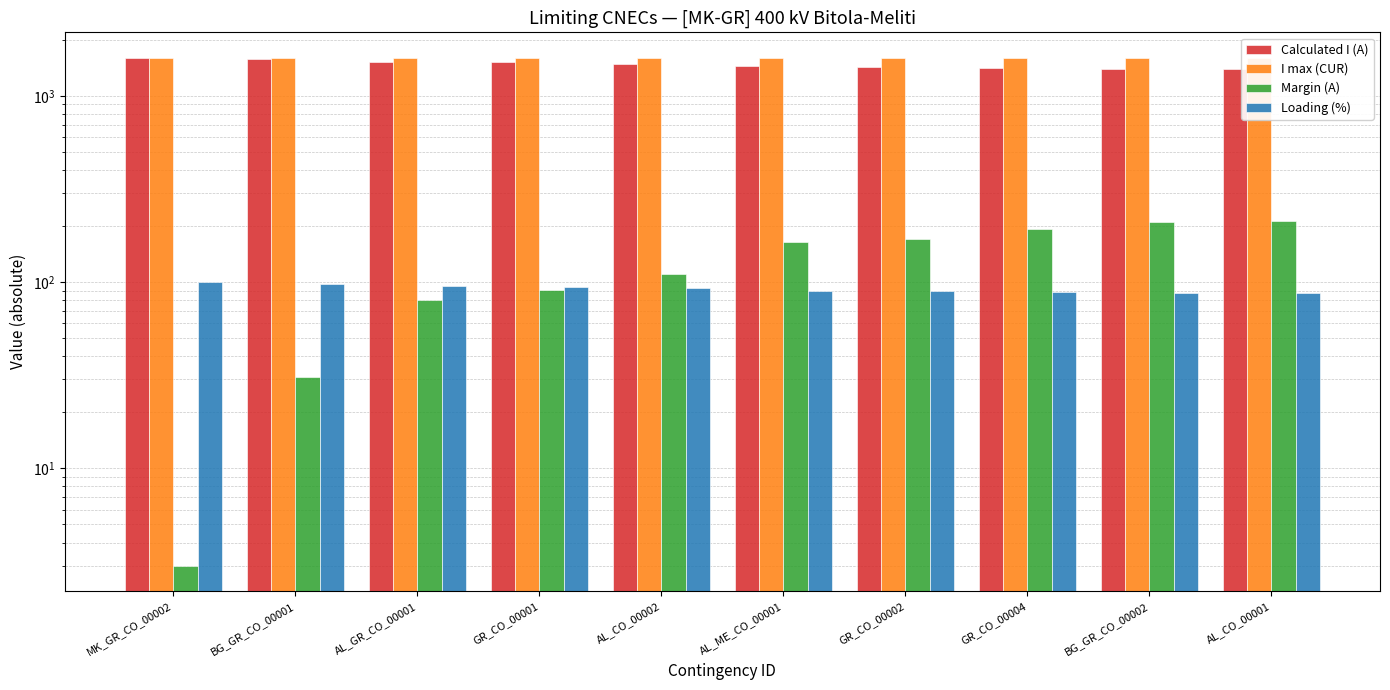

The Calculated I (A) series shows 2293 at AL_CO_00001. True or false?

False